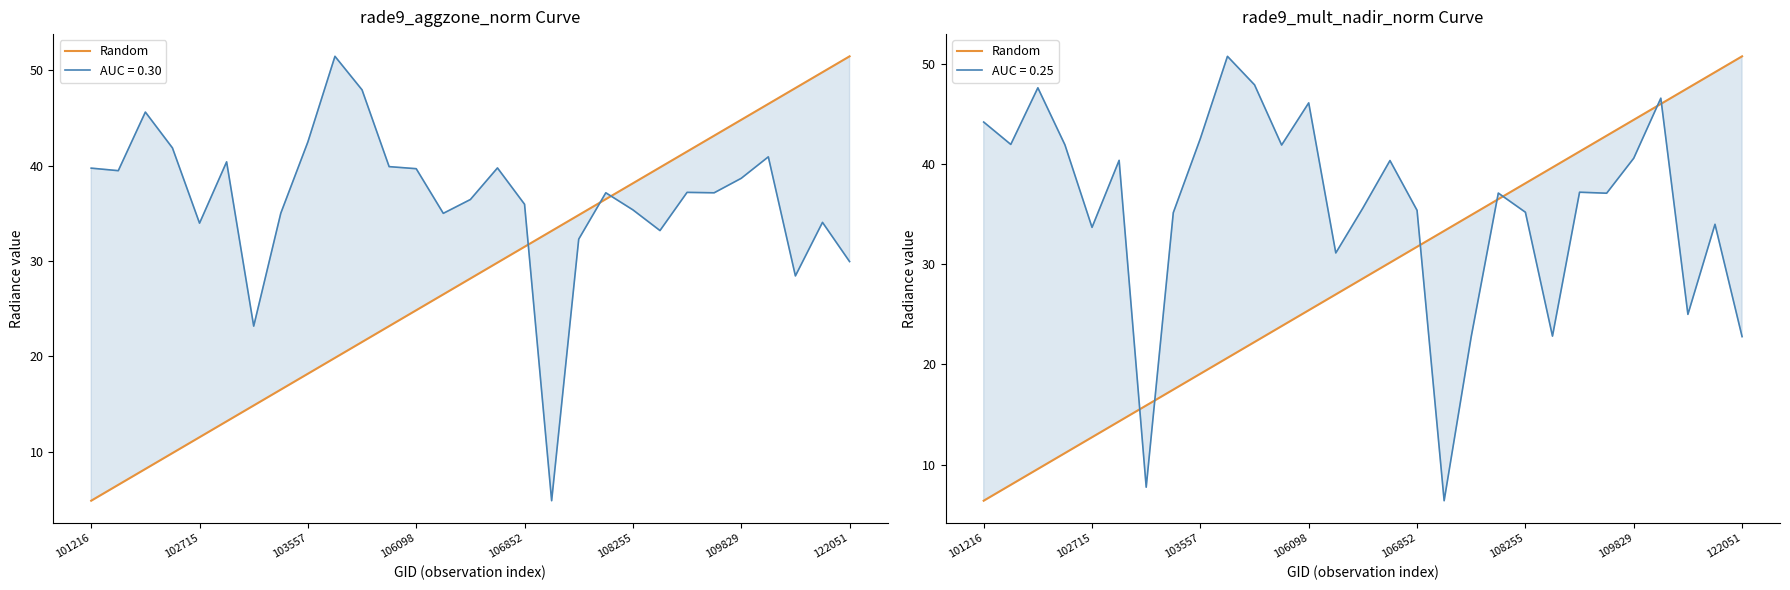

What is the minimum value shown in the chart?

6.4